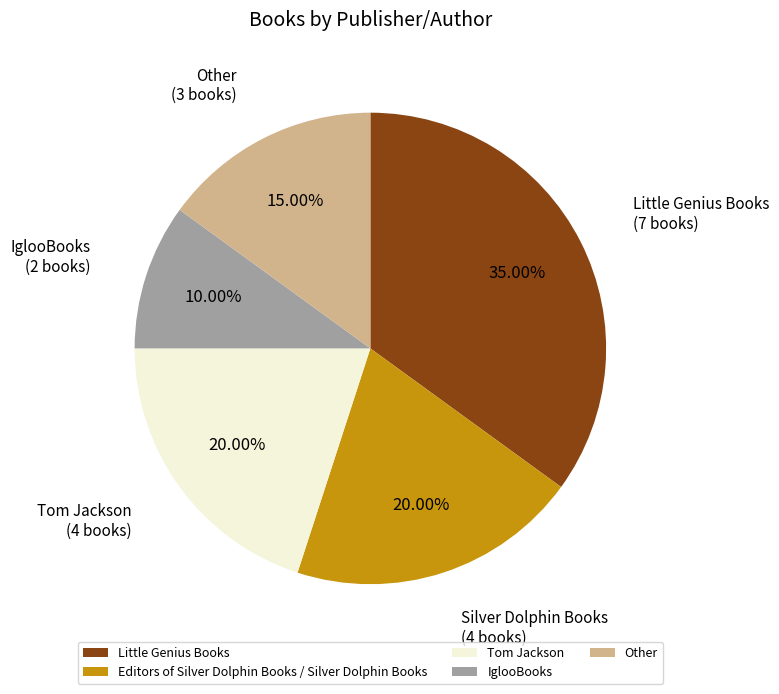

True or false: Editors of Silver Dolphin Books / Silver Dolphin Books accounts for 20% of the total.

True